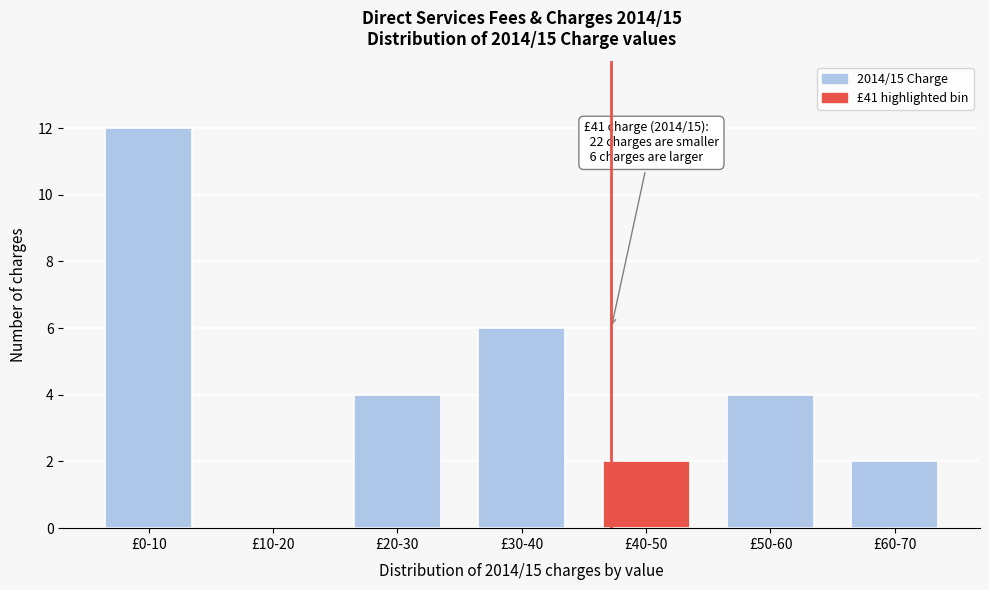

Reading left to right, list all the values displayed in this chart.

£0-10=12	£10-20=0	£20-30=4	£30-40=6	£40-50=2	£50-60=4	£60-70=2